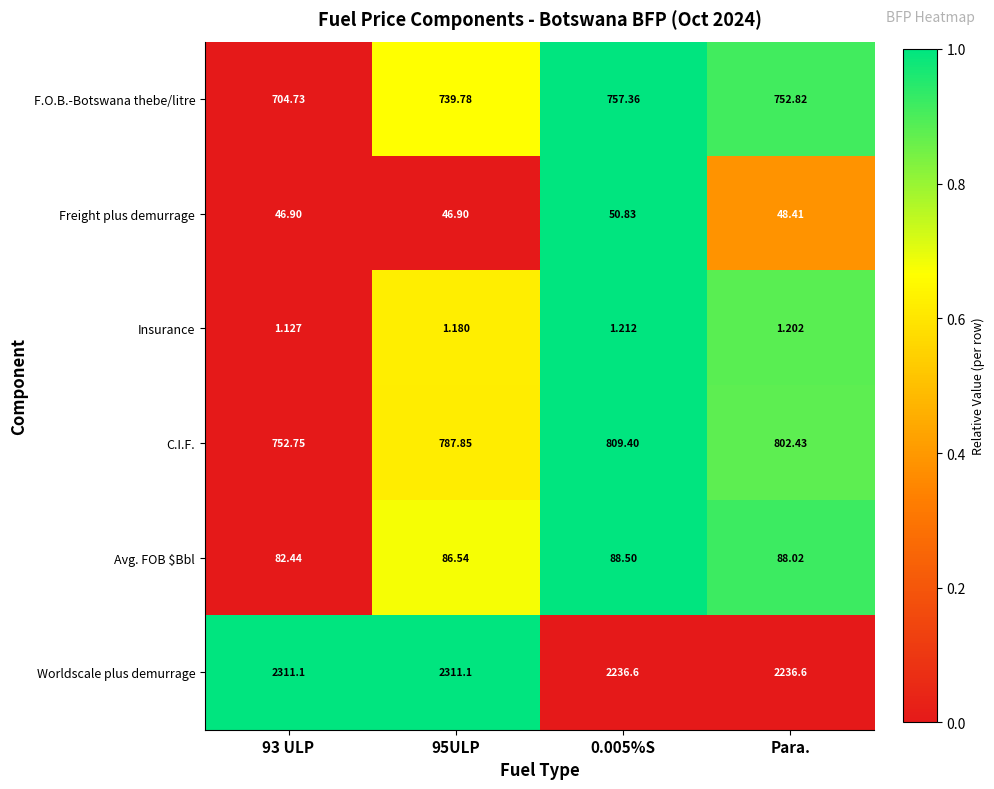

List the series in order of their peak value, highest first.

Worldscale plus demurrage, C.I.F., F.O.B.-Botswana thebe/litre, Avg. FOB $Bbl, Freight plus demurrage, Insurance